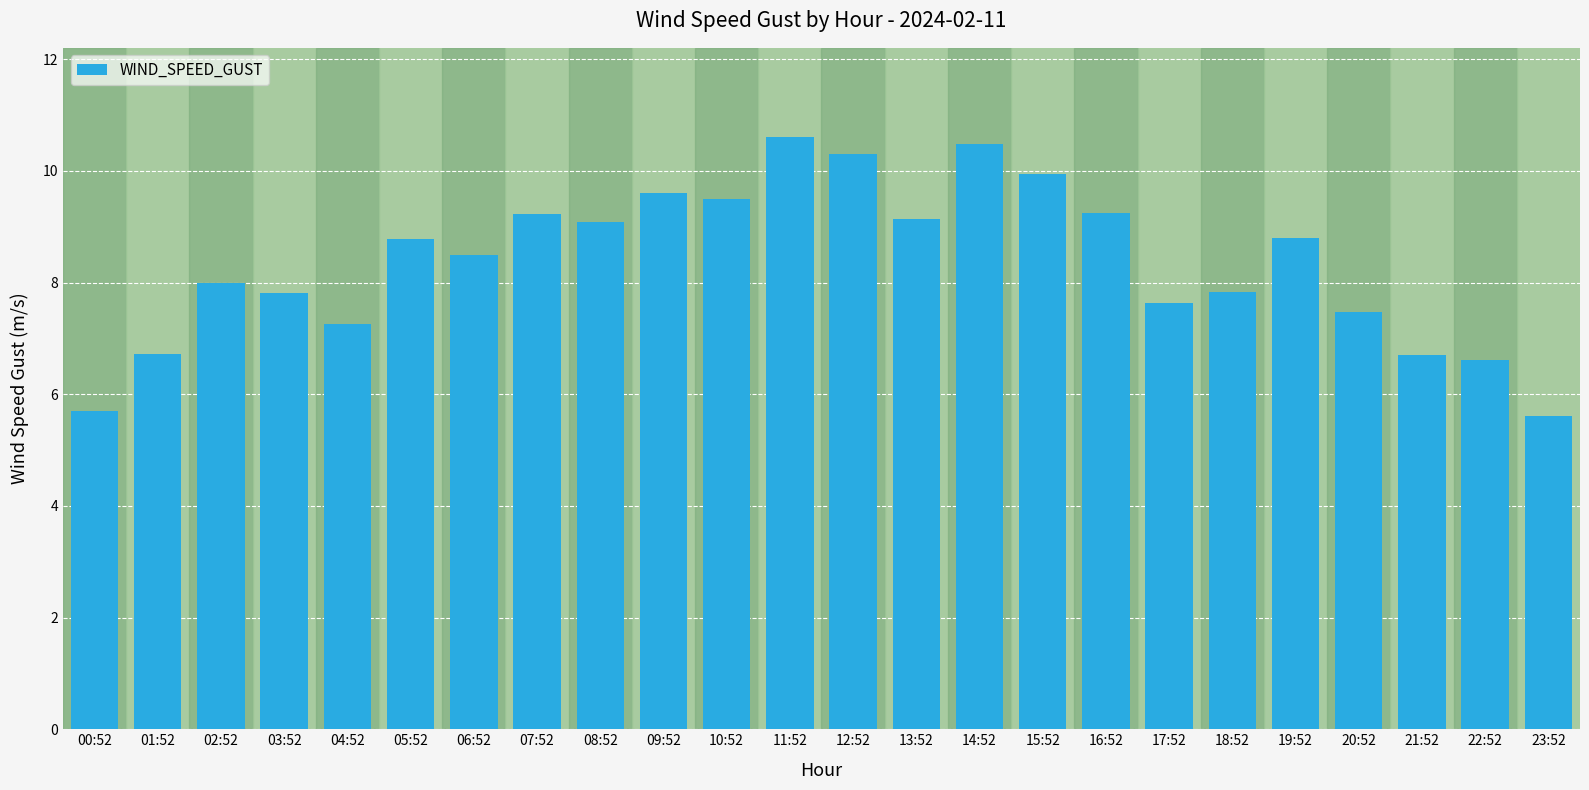

What position from the left is 02:52?

3